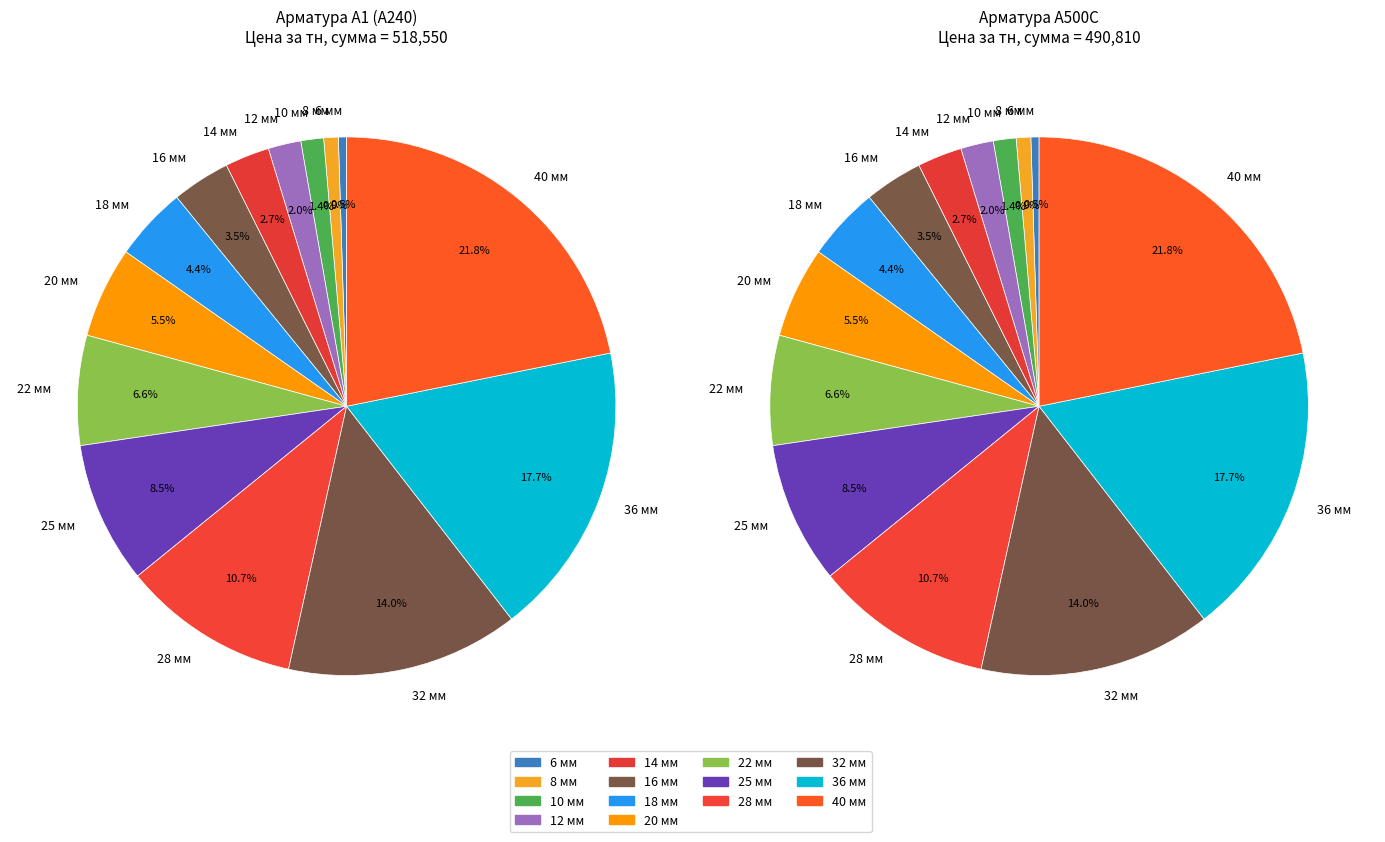

Is there any slice that represents more than half of the pie?

No